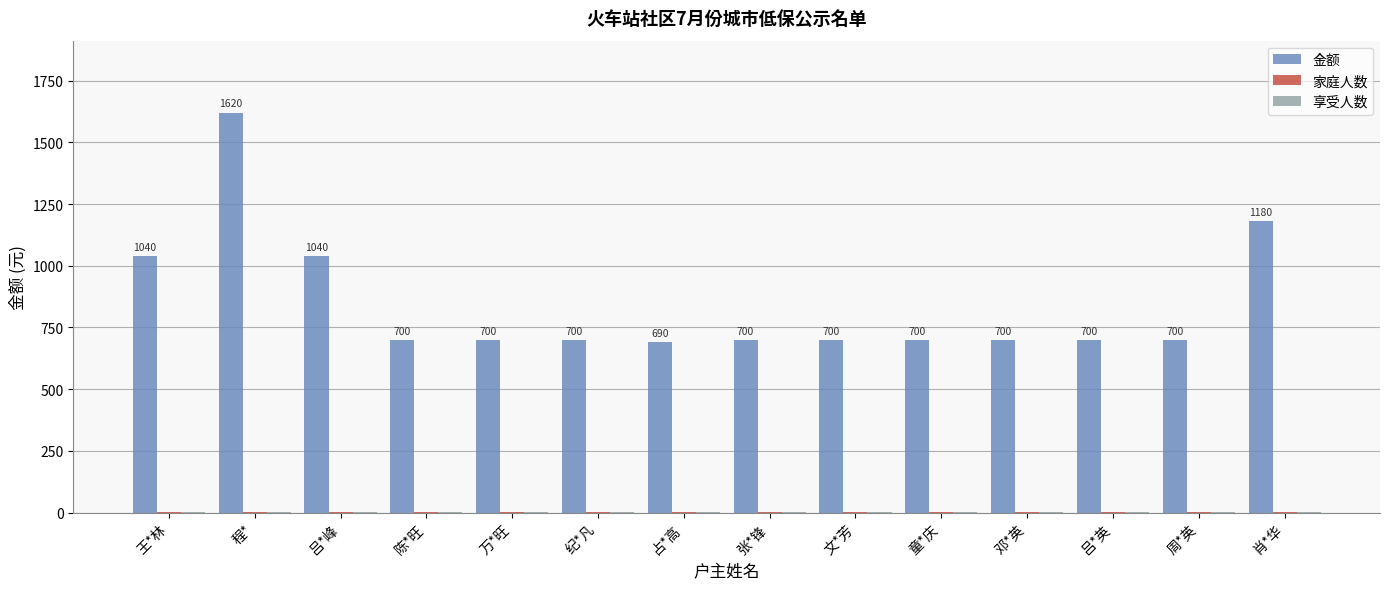

True or false: 金额 has a value of 1620 at 程*.

True